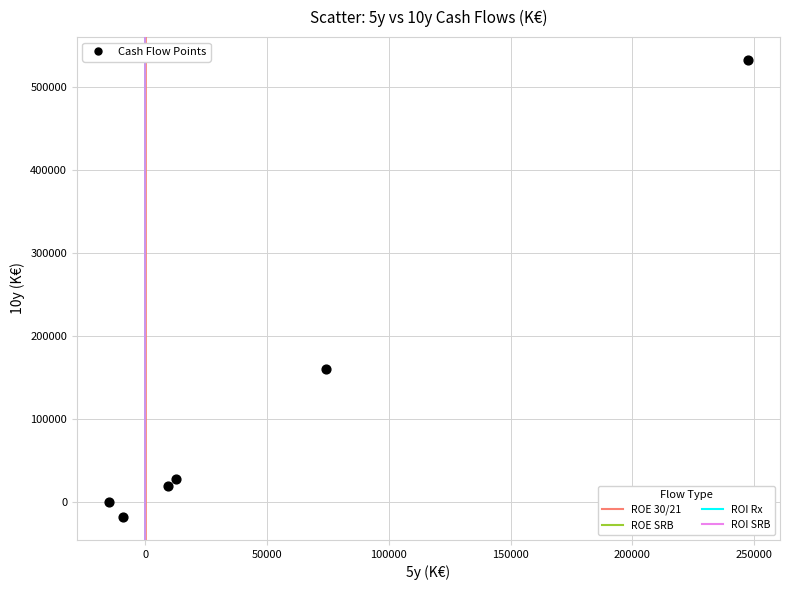

What is the range of Y values (max minus min)?

551250.0